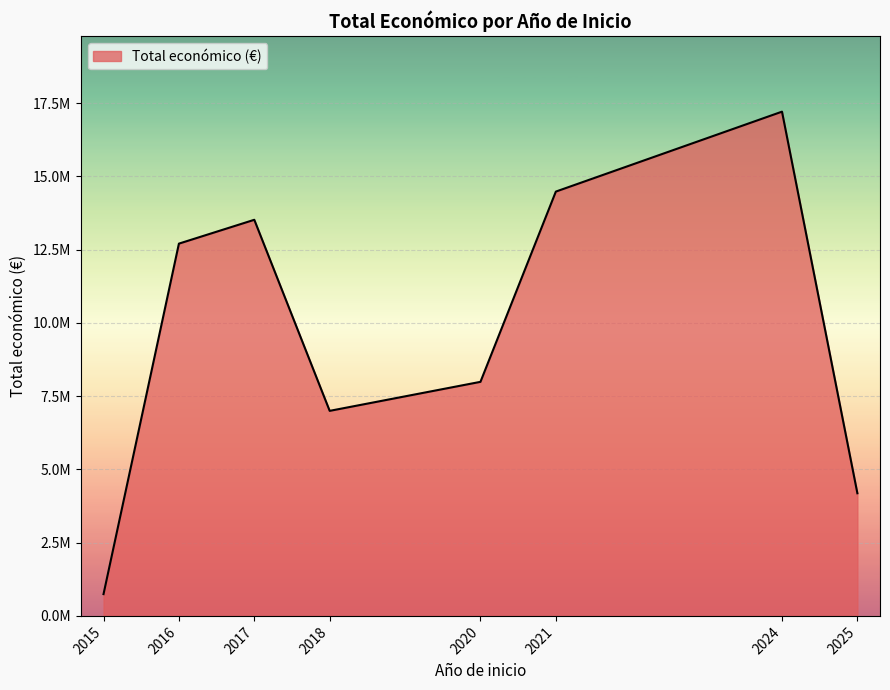

Does the chart have visible grid lines?

Yes